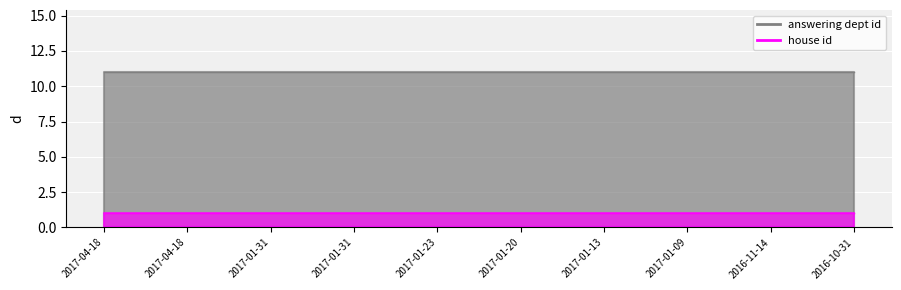

The value of answering dept id at 2017-04-18 is 5. True or false?

False